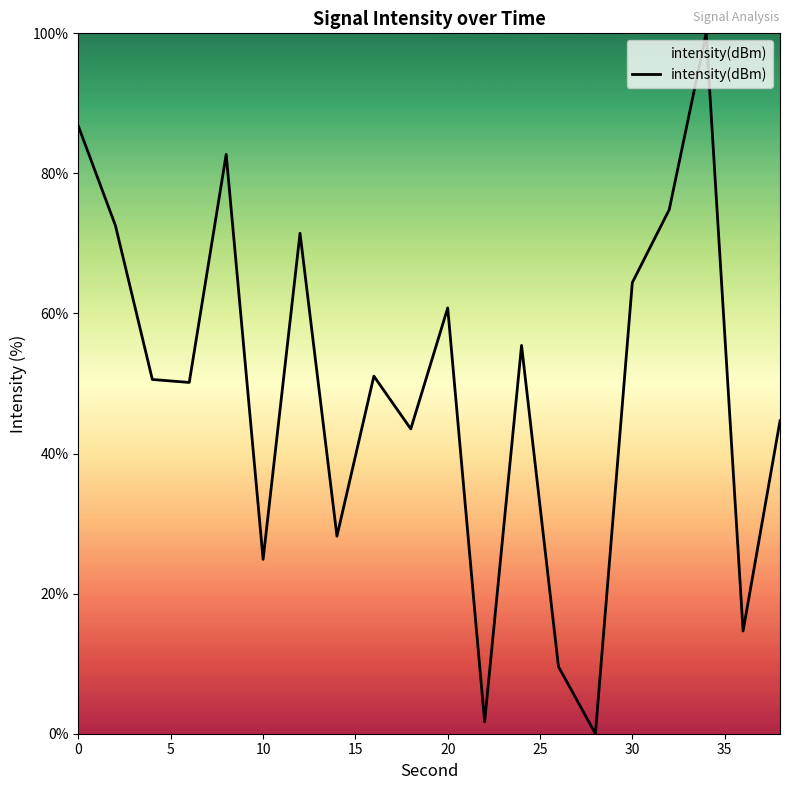

What is the greatest value displayed?

100.0